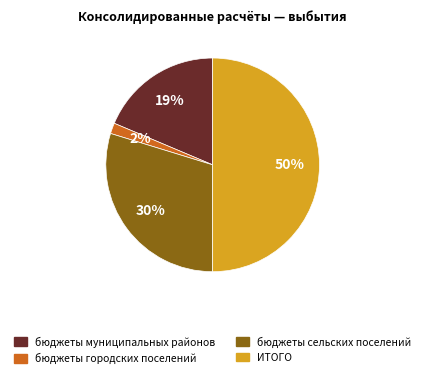

Which slice is the largest?

ИТОГО